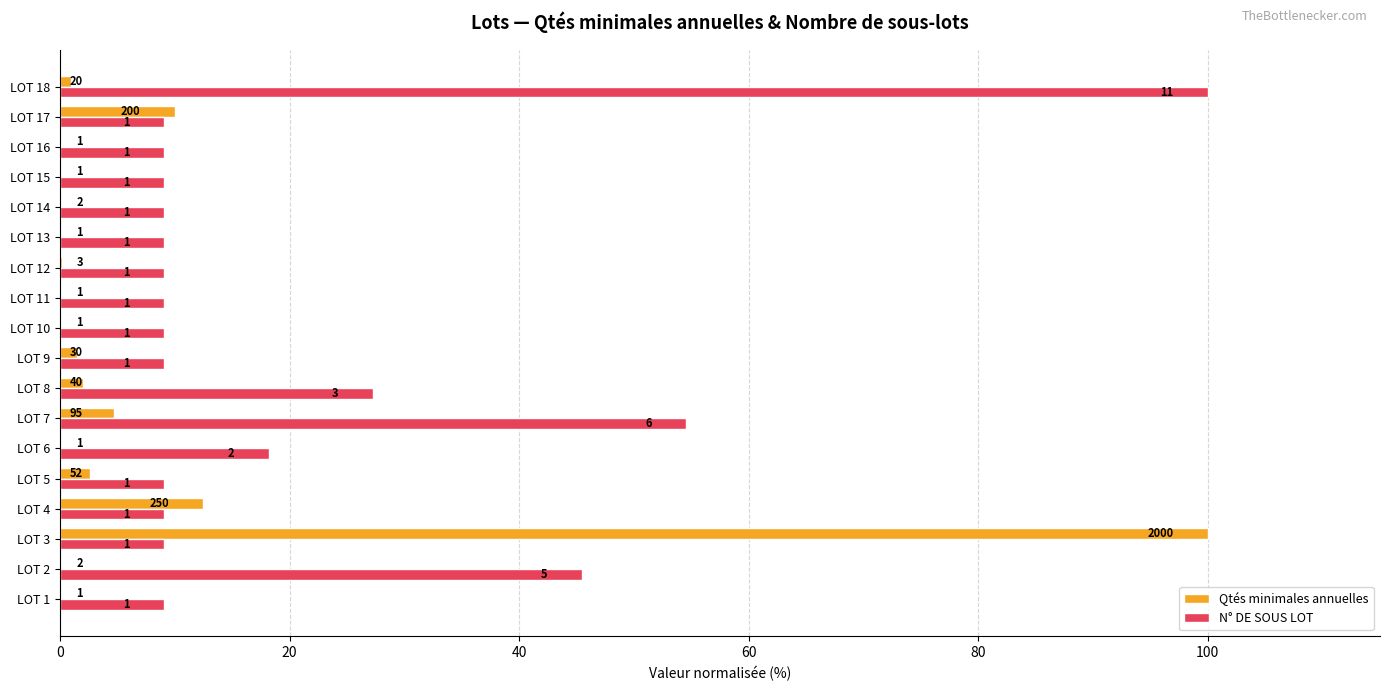

Which series has the largest total across all categories?

N° DE SOUS LOT